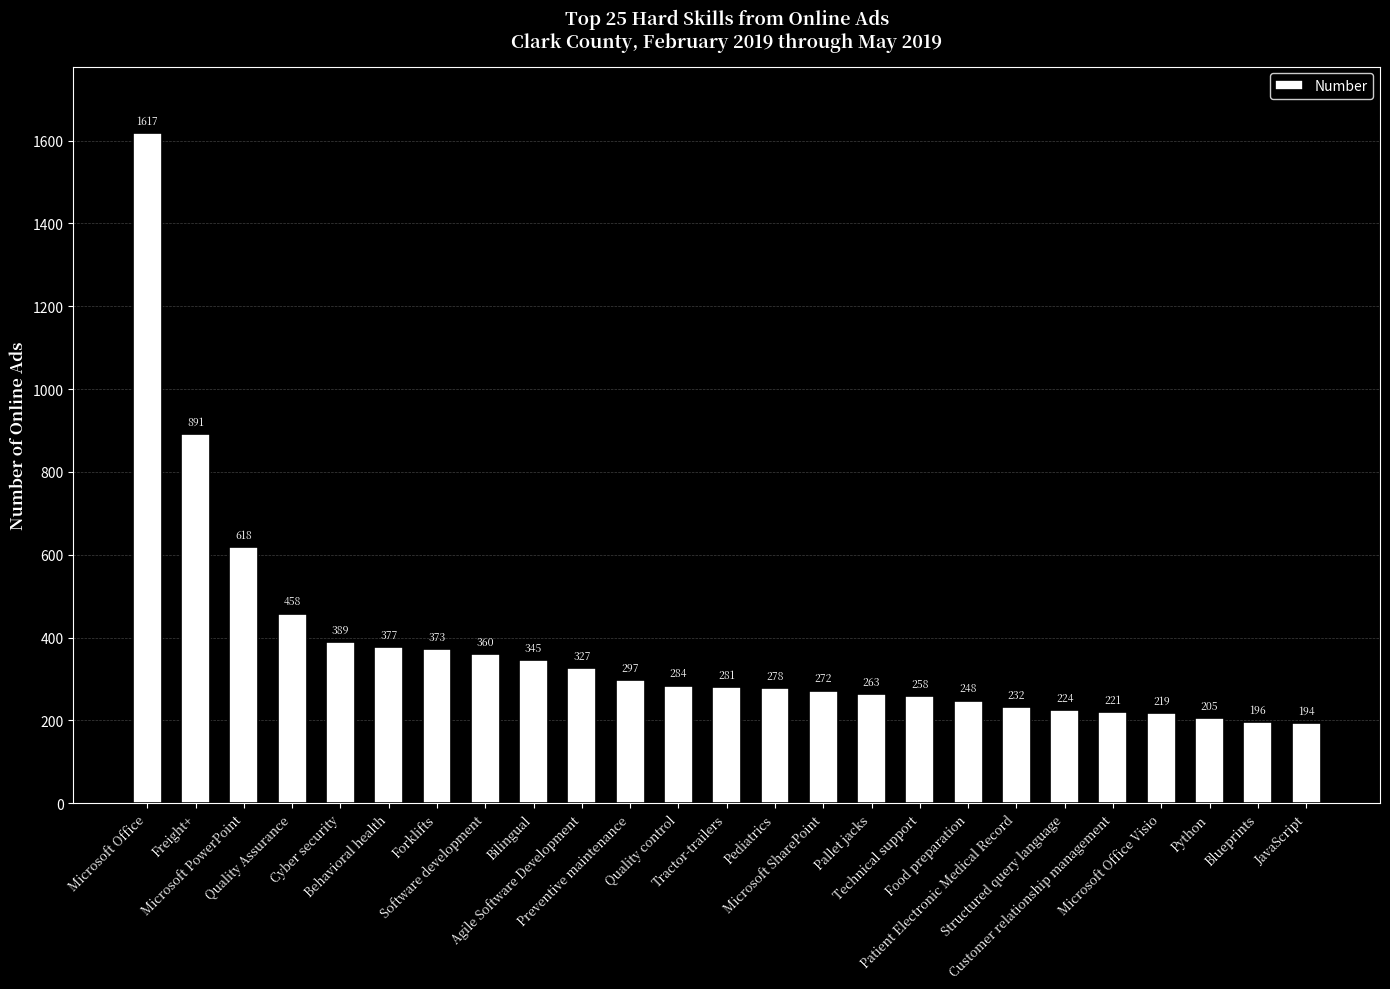

What is the minimum value shown in the chart?

194